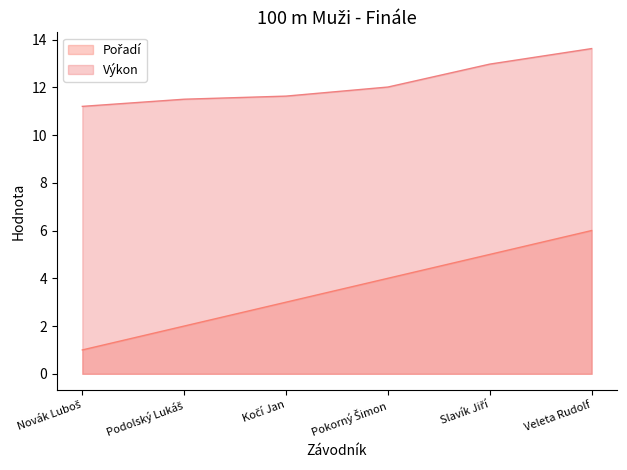

True or false: Pořadí and Výkon cross at least once.

False